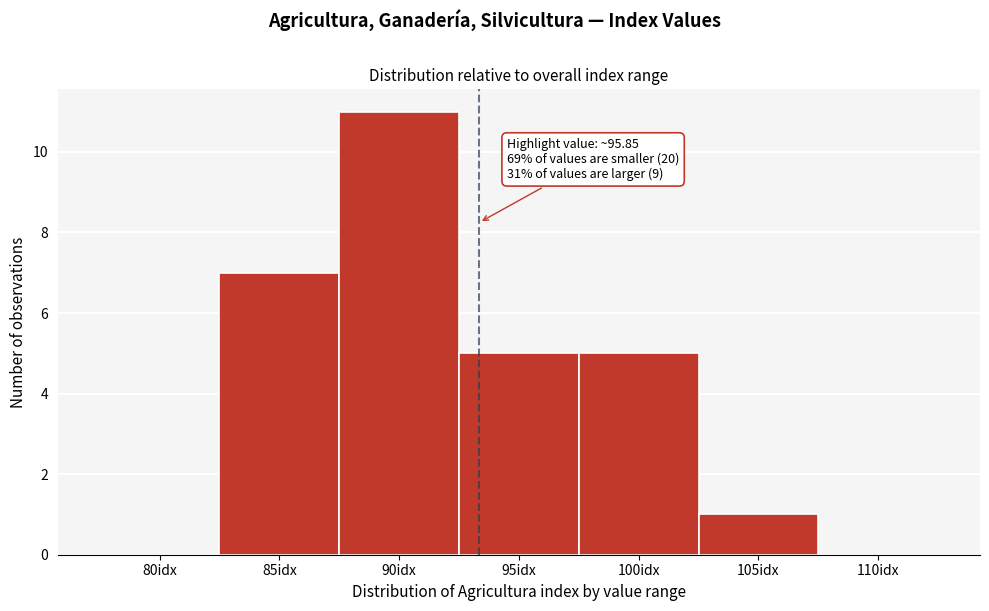

Reading right to left, extract all data points from this chart.

110idx=0	105idx=1	100idx=5	95idx=5	90idx=11	85idx=7	80idx=0